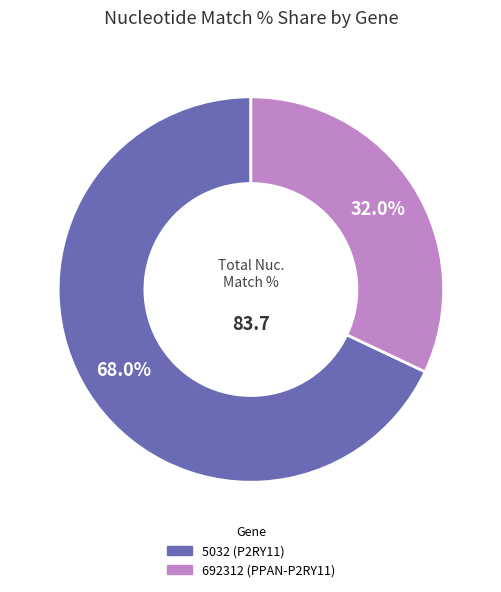

Do 5032 (P2RY11) and 692312 (PPAN-P2RY11) together represent more than half of the pie?

Yes